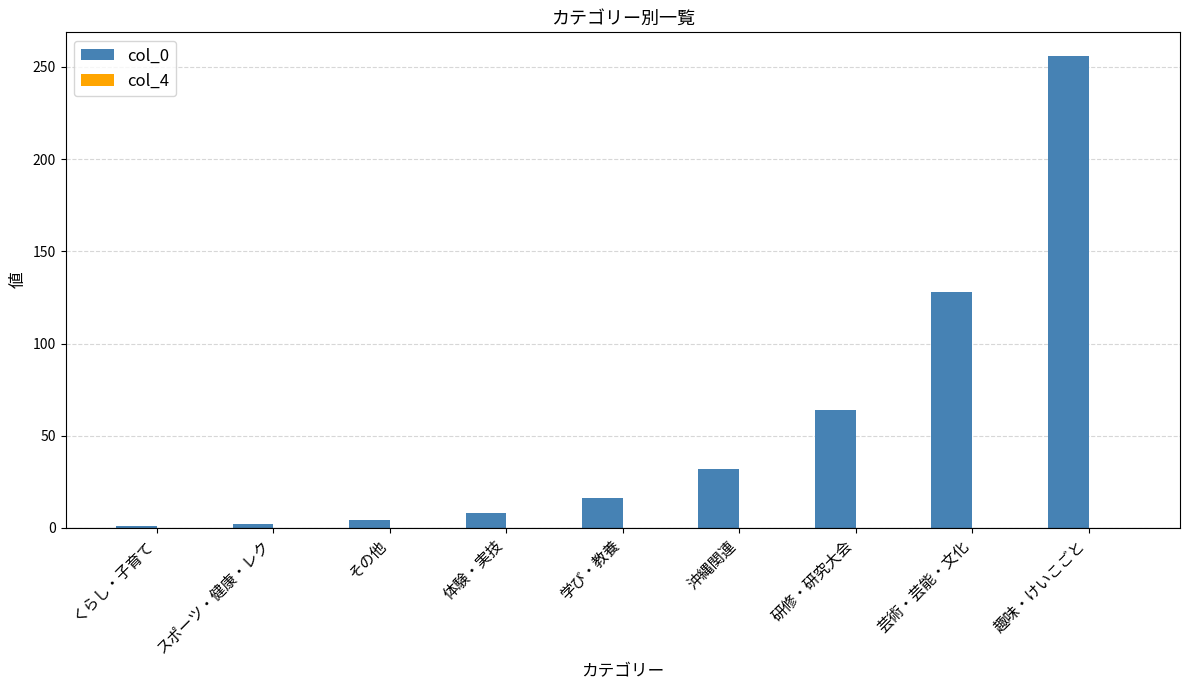

How many bars are there in total?

9